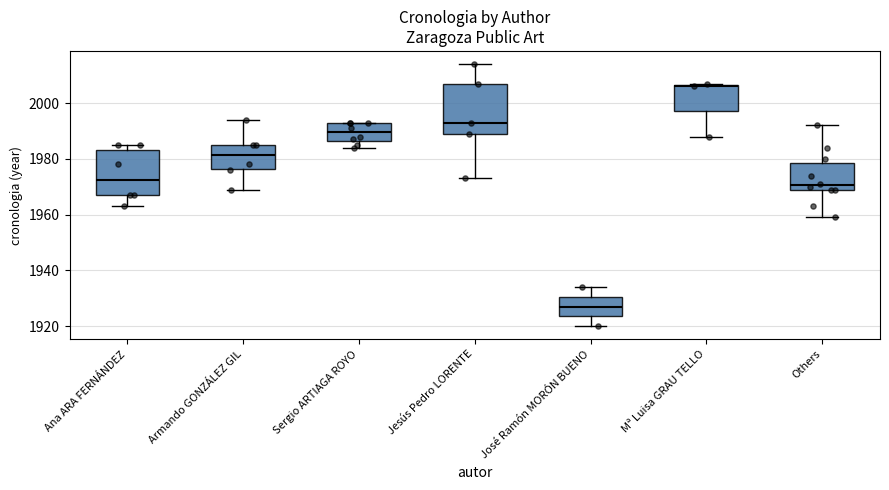

Where does the lower whisker of the box for Mª Luisa GRAU TELLO end on the y-axis? The values are not printed on the chart, so give them approximately, as read against the axis.

1988